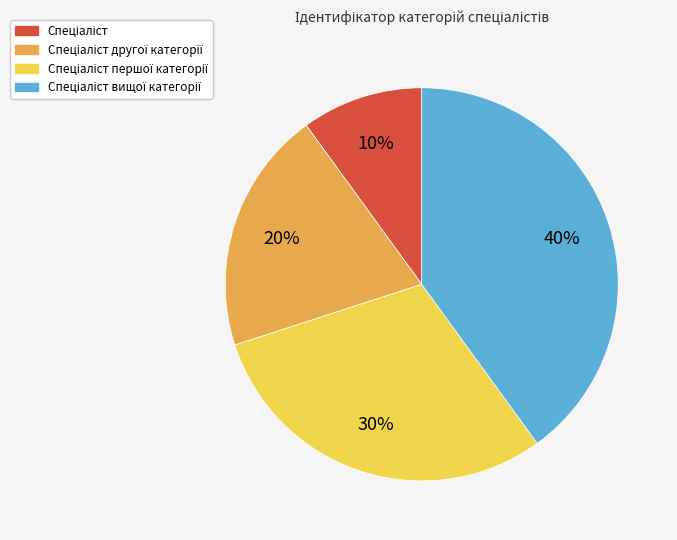

To the nearest percent, what is the average slice percentage?

25%